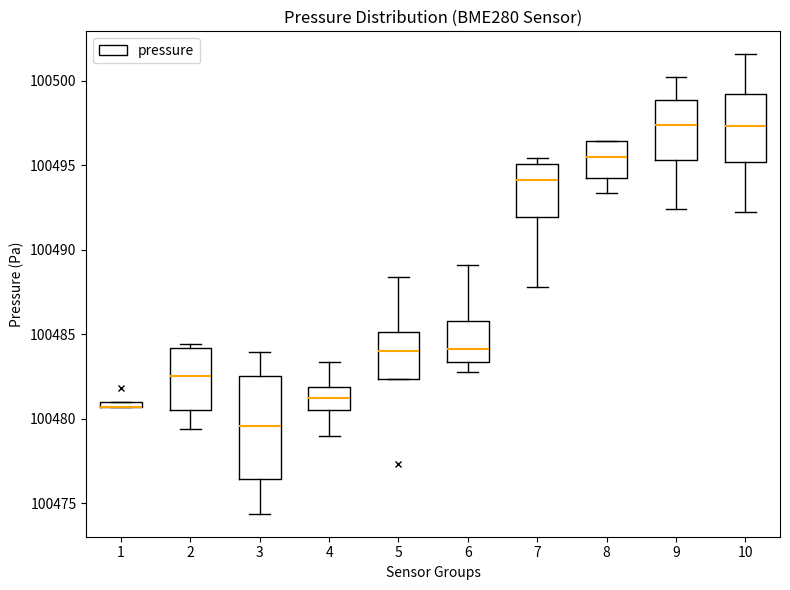

Comparing the boxes themselves (not the whiskers), which one is the tallest?

3